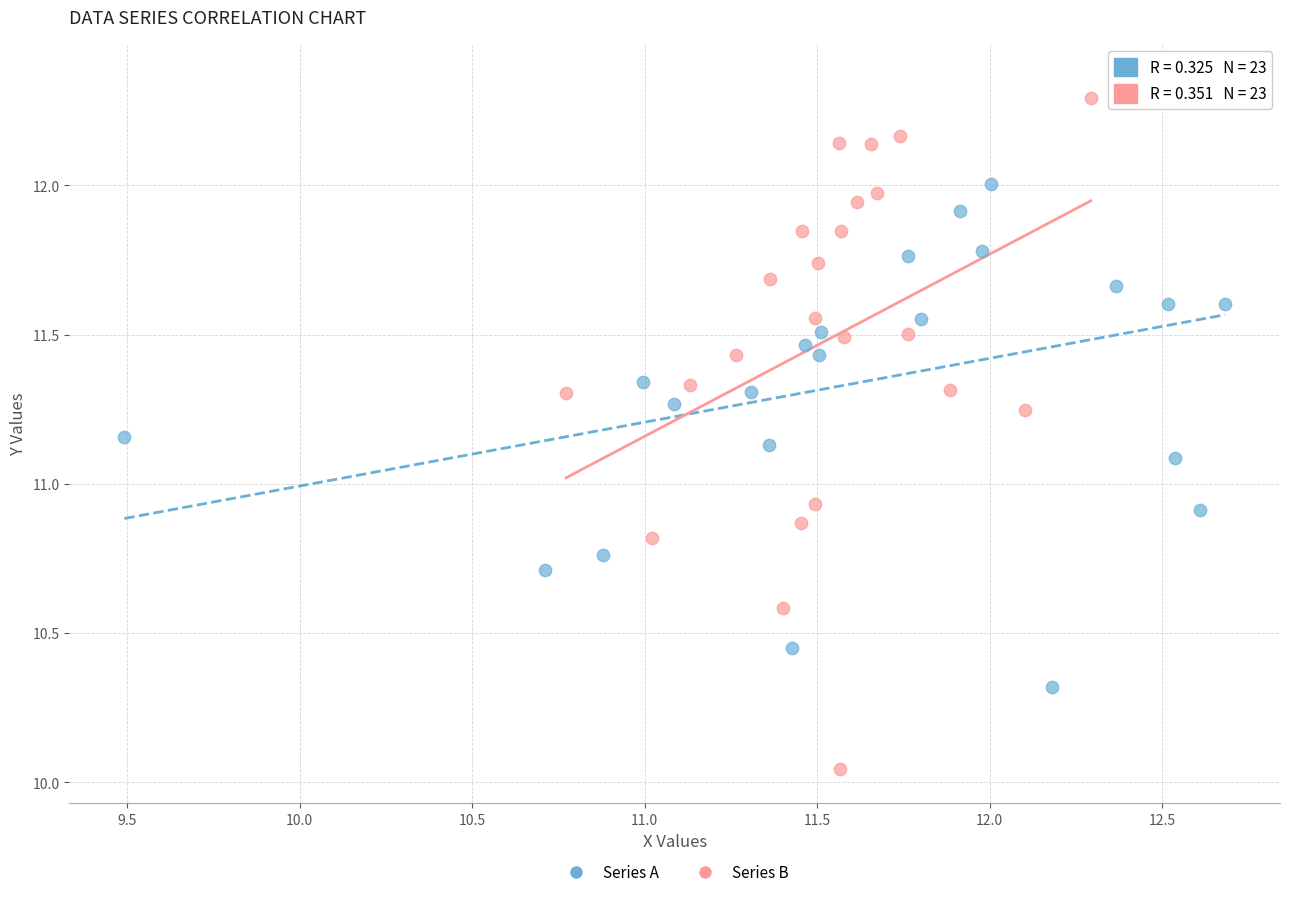

Which series contains the lowest Y value?

Series B